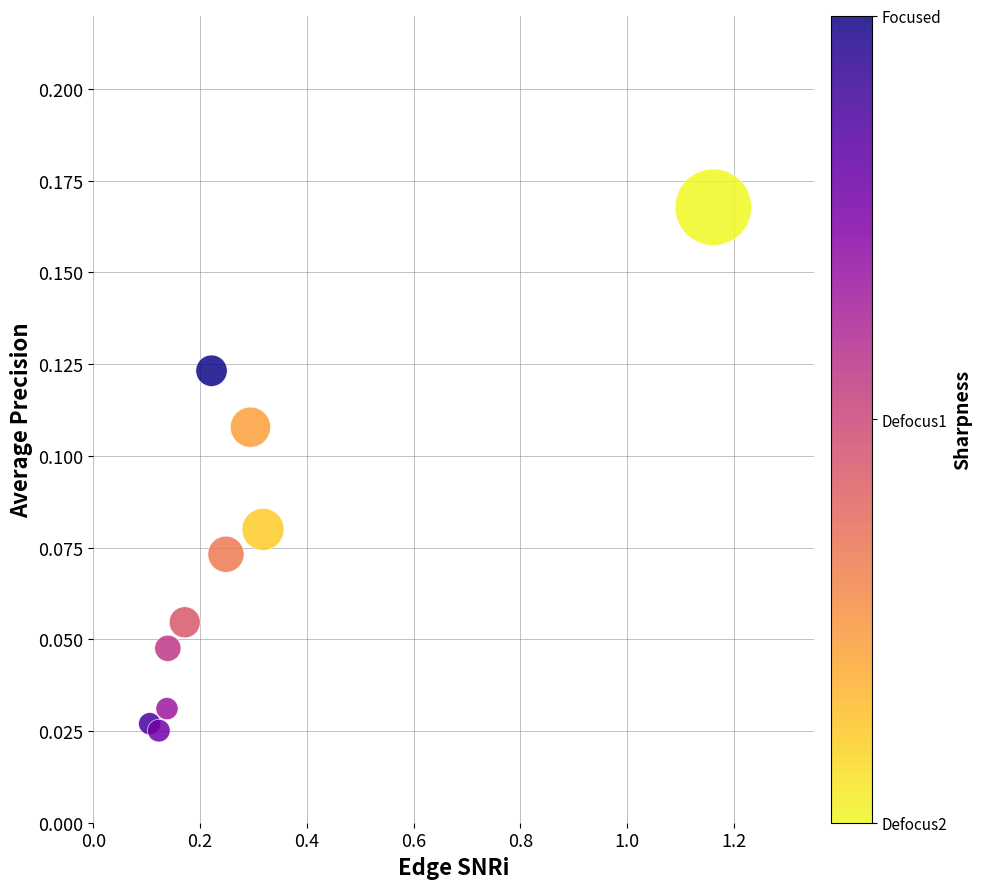

What is the average X value?

0.3